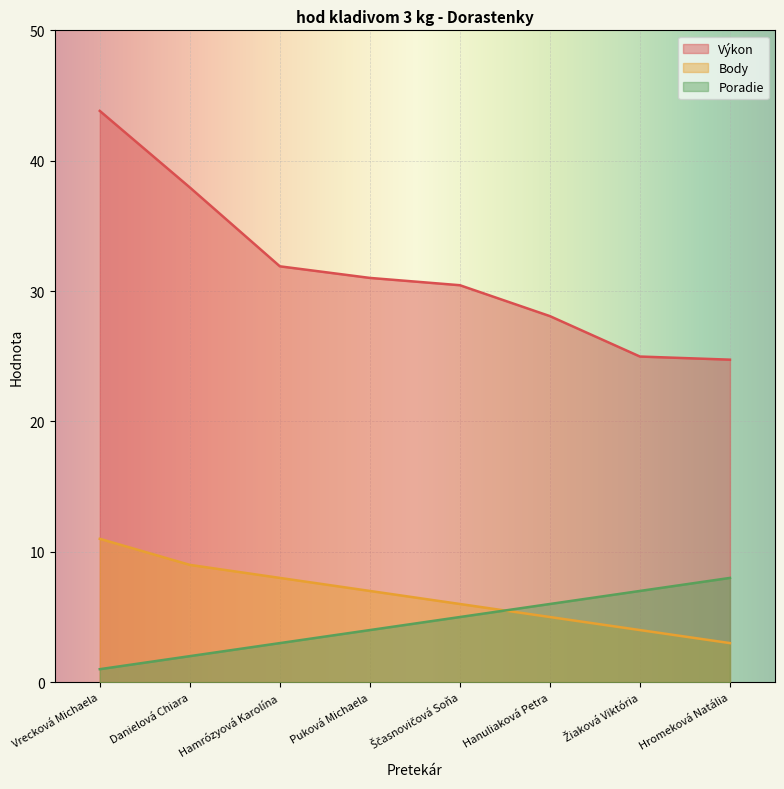

True or false: Poradie has a value of 1.7 at Vrecková Michaela.

False